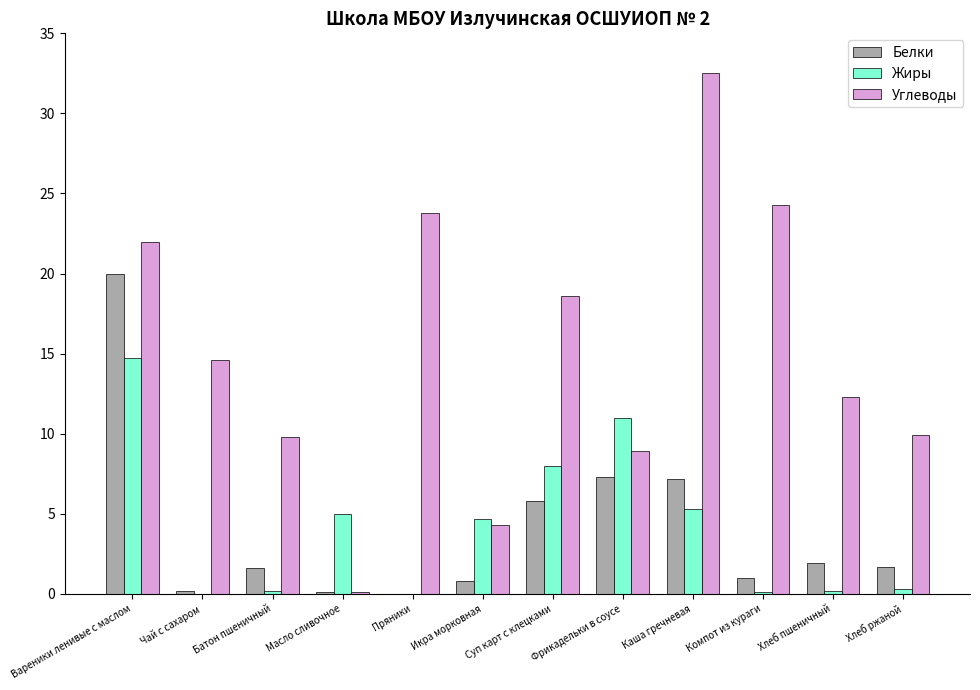

Which label corresponds to the largest value in the chart?

Каша гречневая